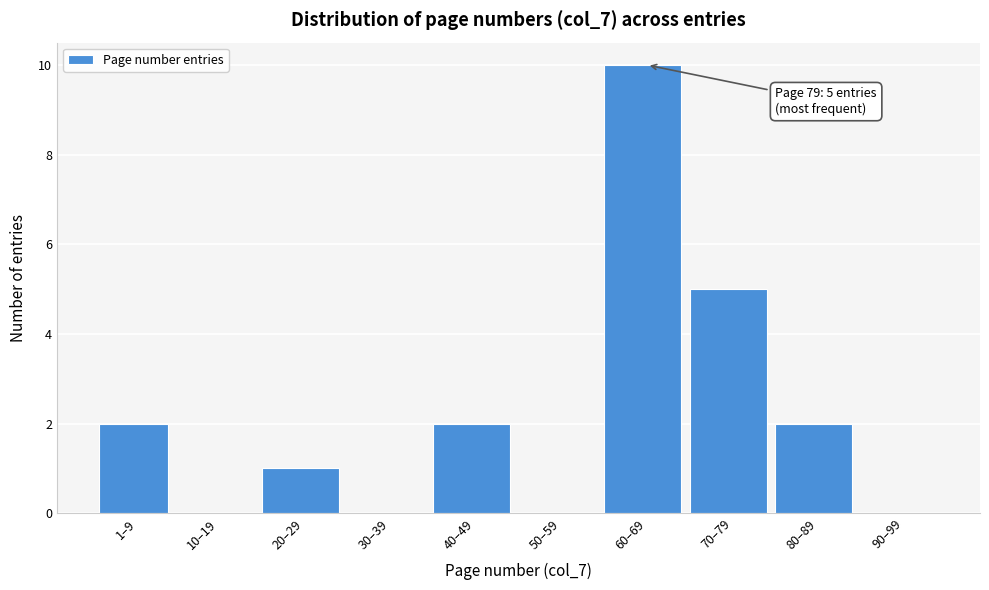

Reading left to right, list all the values displayed in this chart.

1–9=2	10–19=0	20–29=1	30–39=0	40–49=2	50–59=0	60–69=10	70–79=5	80–89=2	90–99=0